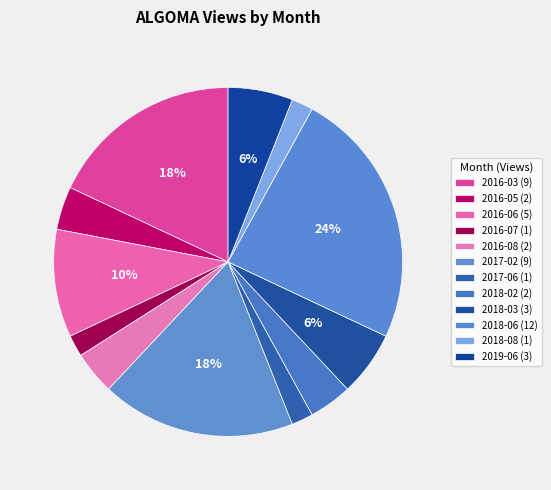

How many slices are in this pie chart?

12